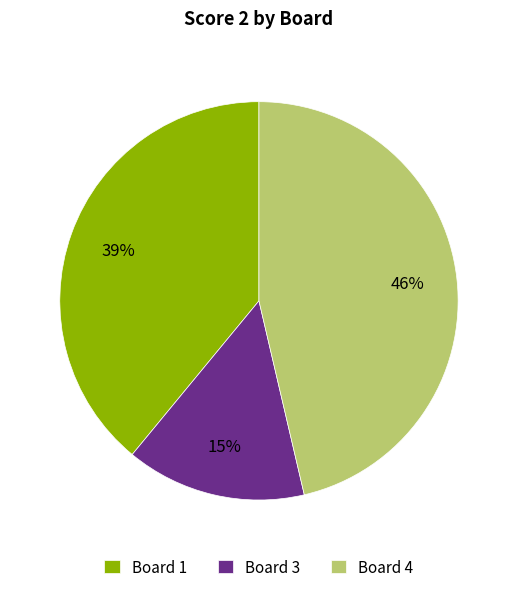

To the nearest percent, what is the combined percentage of Board 4 and Board 1?

85%